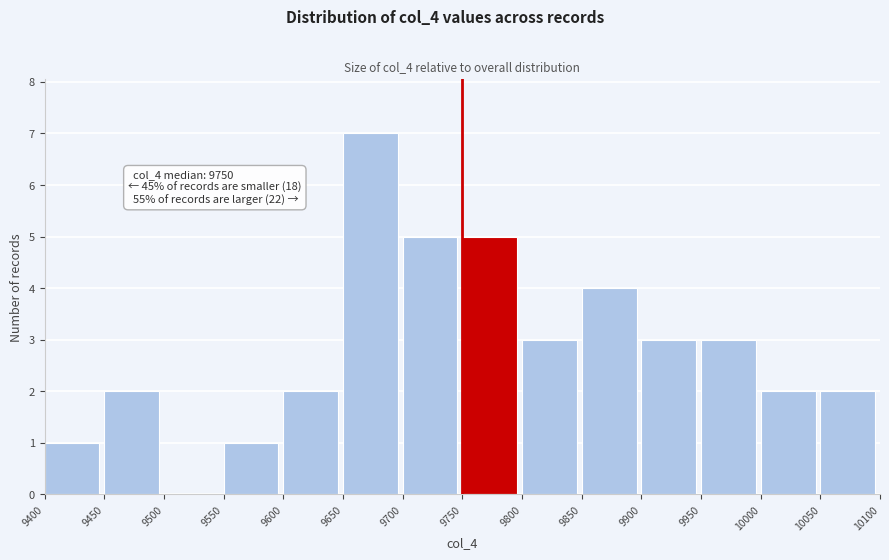

Which range on the x-axis has the tallest bar?

9650 to 9700